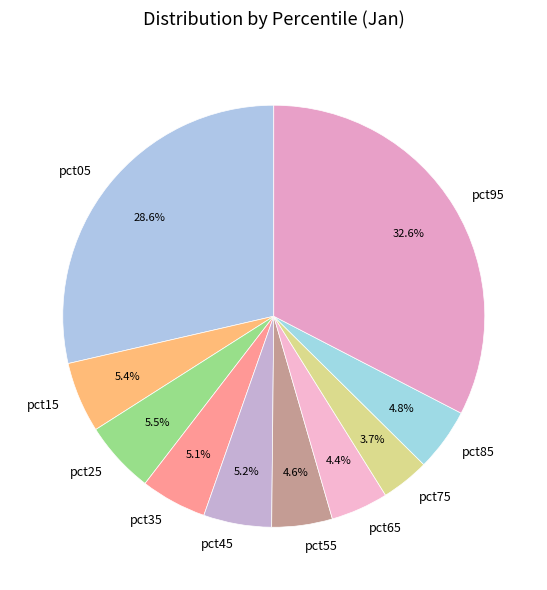

Is the sum of pct05 and pct95 greater than half?

Yes